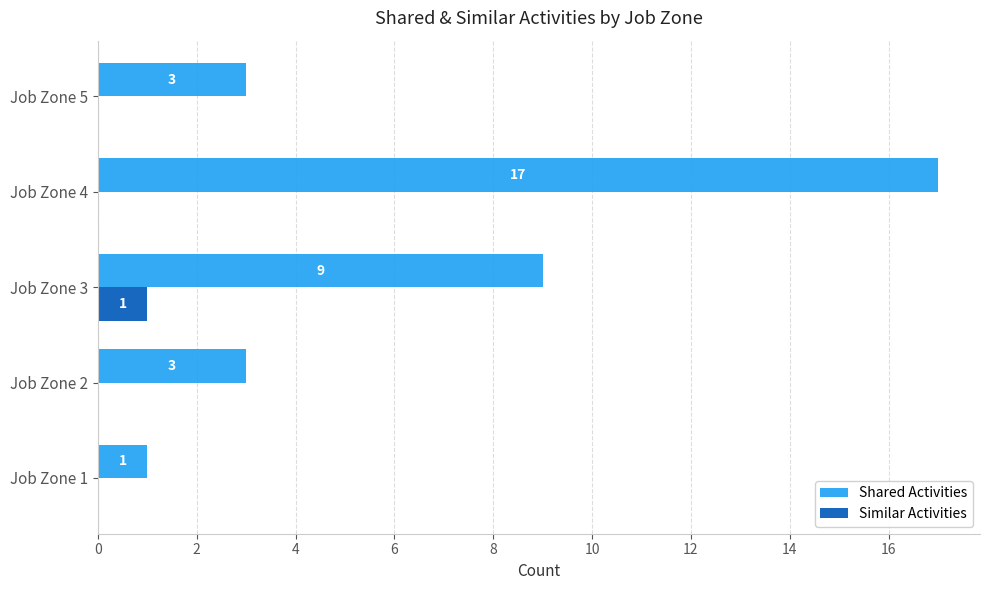

Which category has the highest value across all series?

Job Zone 4